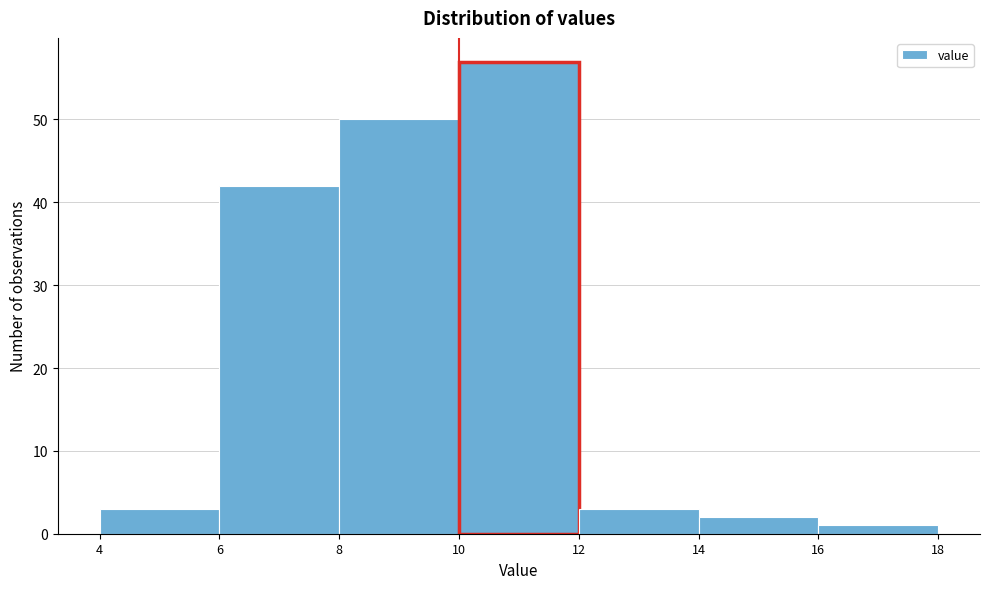

What is the height of the bar covering 6 to 8 on the x-axis? The values are not printed on the chart, so give them approximately, as read against the axis.

42